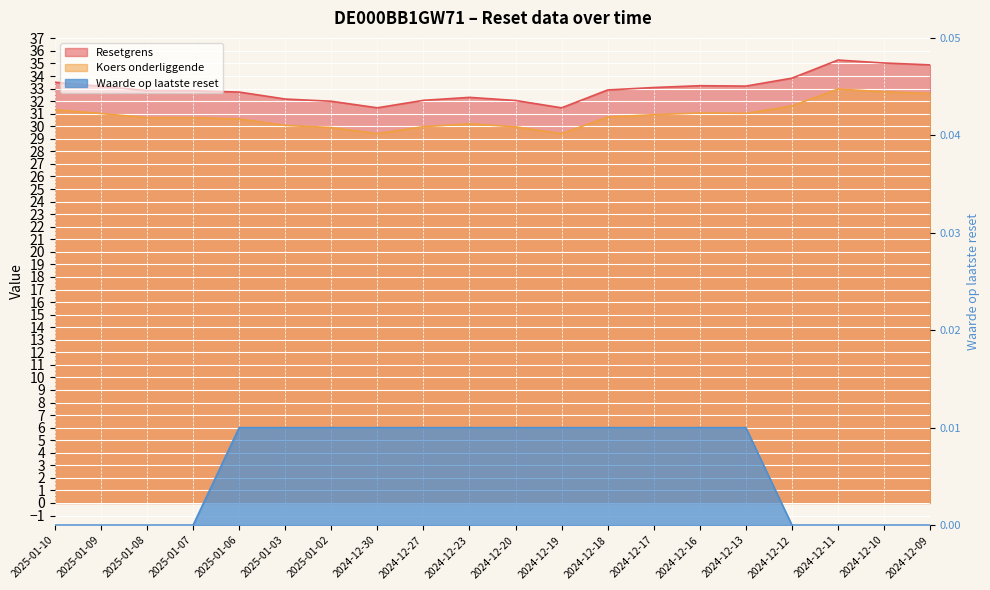

List the series in order of their peak value, highest first.

Resetgrens, Koers onderliggende, Waarde op laatste reset